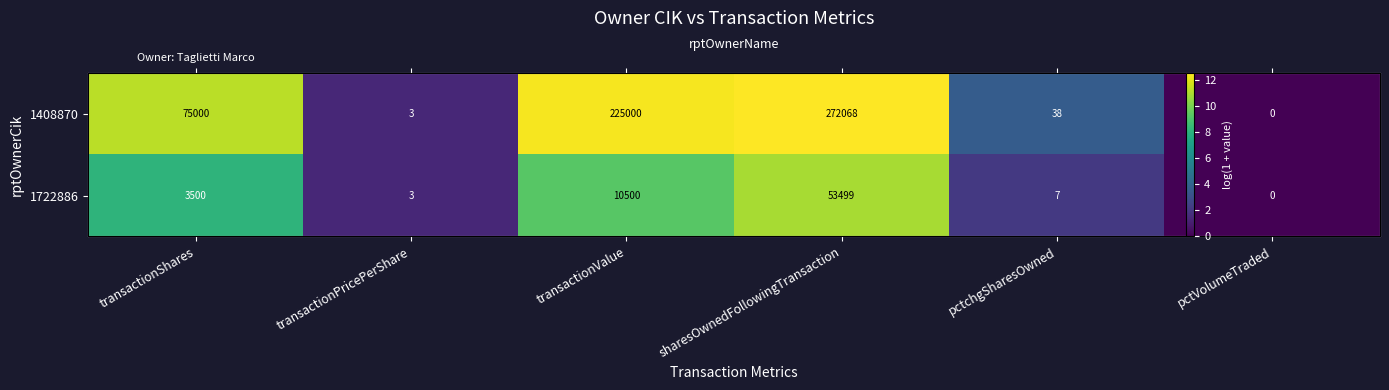

The 1408870 series shows 0.0 at pctVolumeTraded. True or false?

True